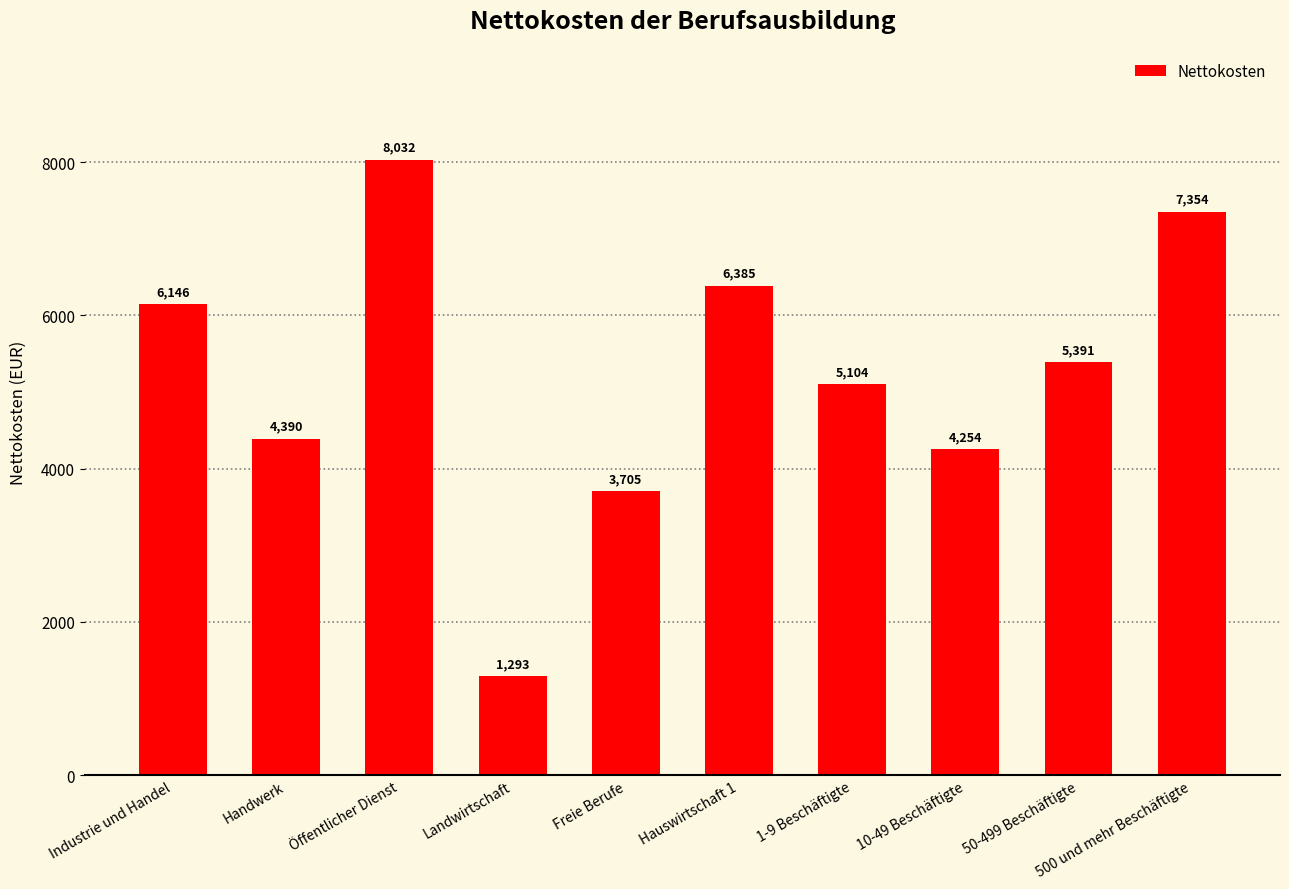

What is the sum of all values?

52051.5